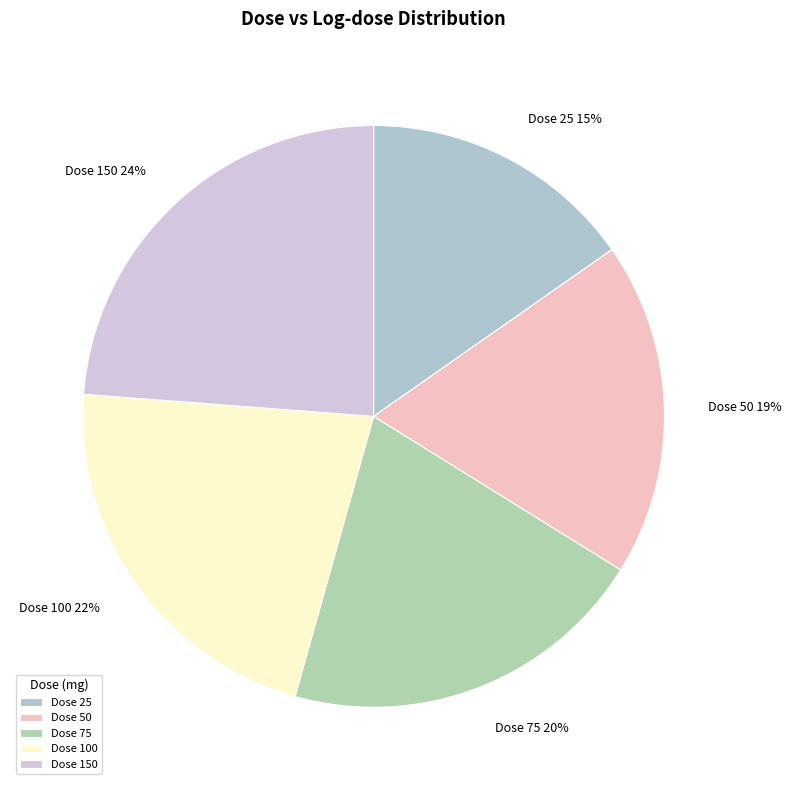

How many slices are in this pie chart?

5